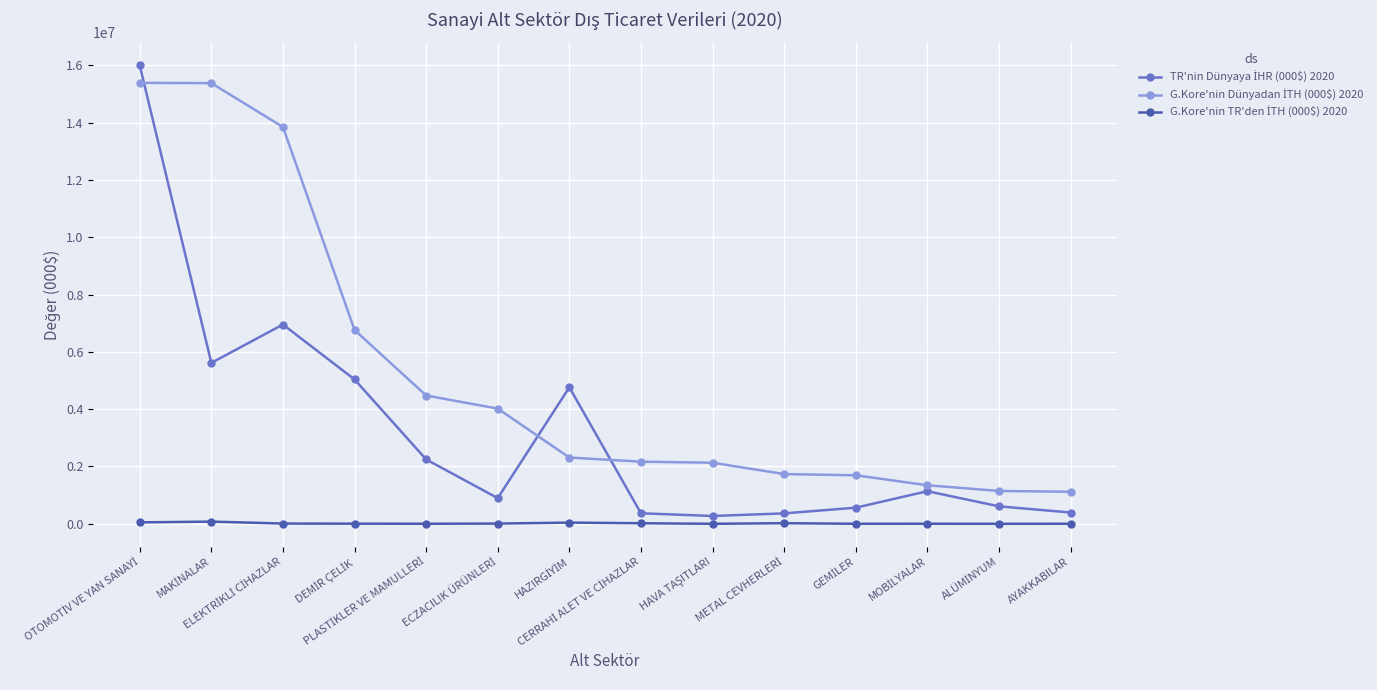

What is the maximum value shown in the chart?

15994860.7